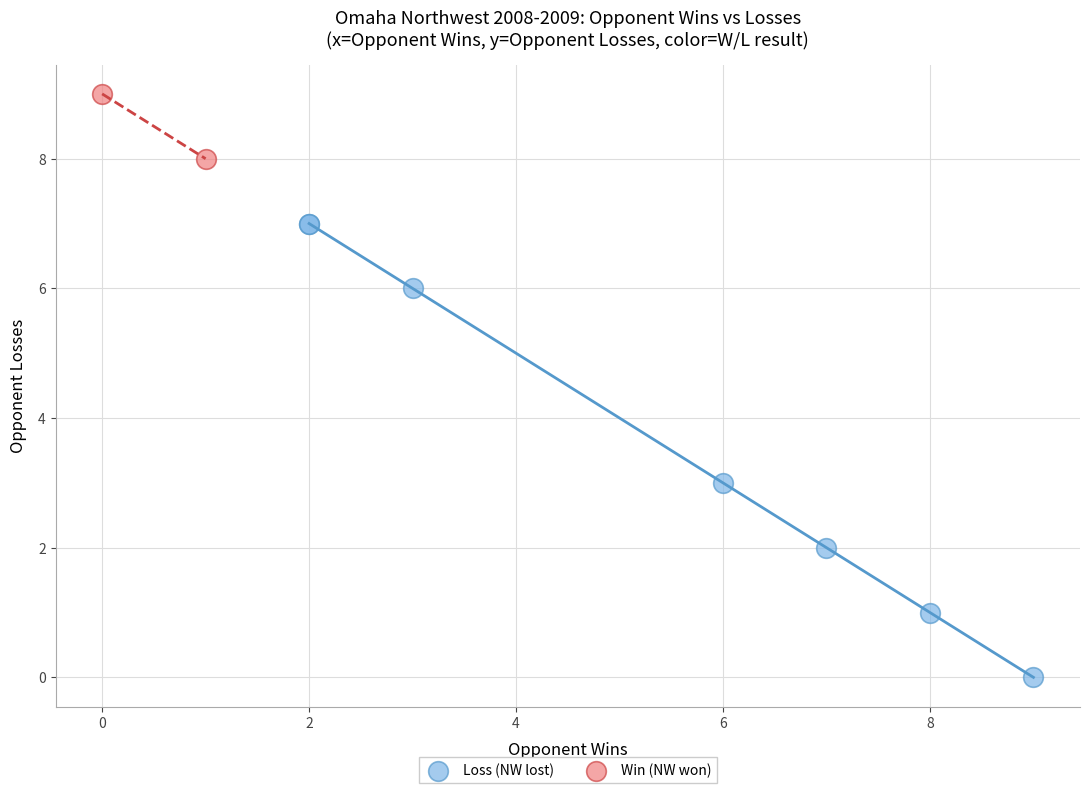

Which series contains the highest Y value?

Win (NW won)